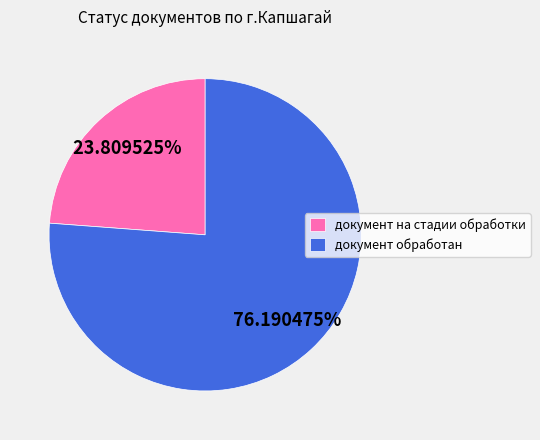

Which slice is the smallest?

документ на стадии обработки